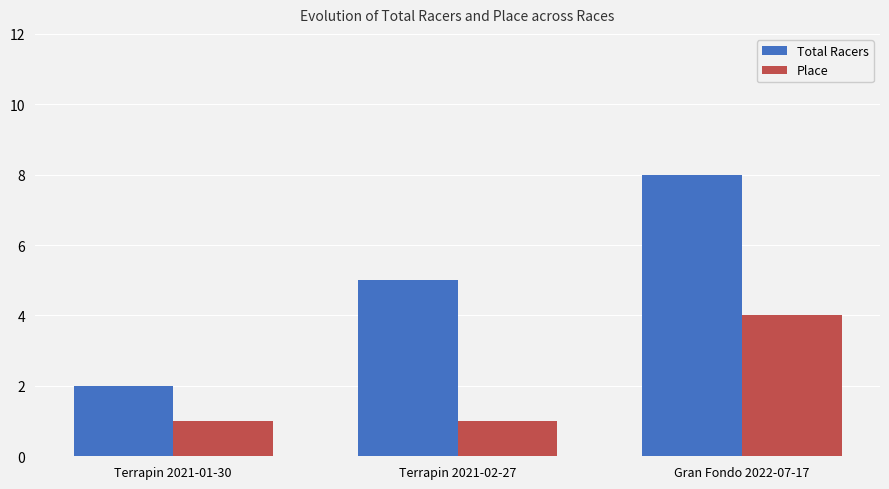

What are all the series names shown in the legend?

Total Racers, Place